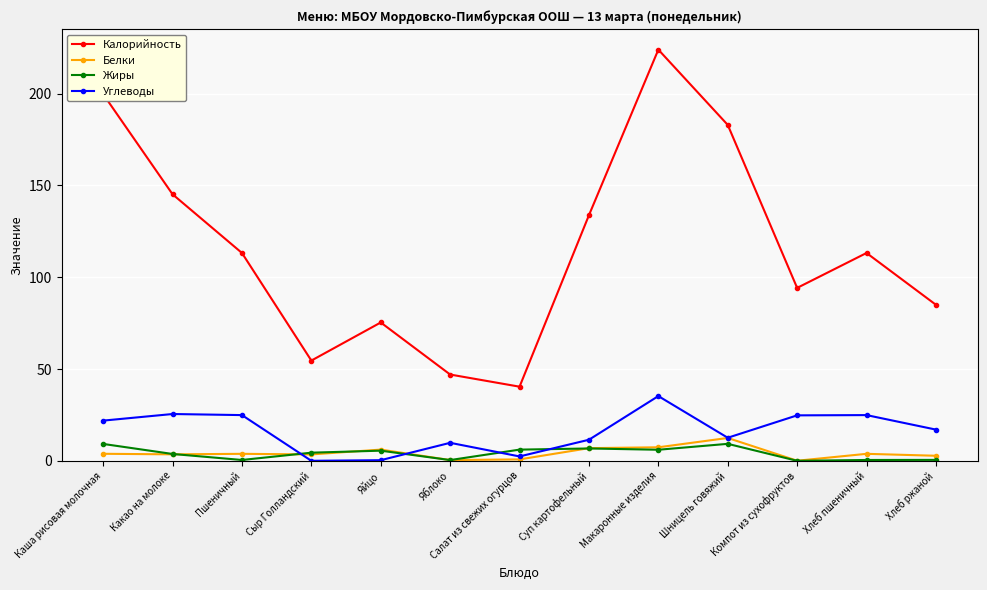

At which category is the sum across all series the highest?

Макаронные изделия